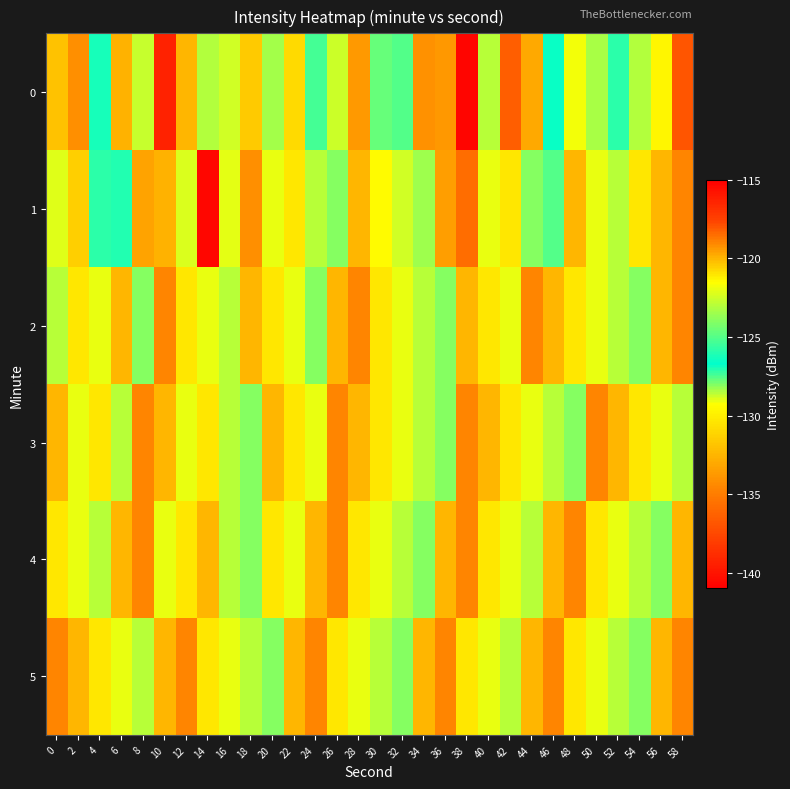

Between 38 and 28, which is larger?

38